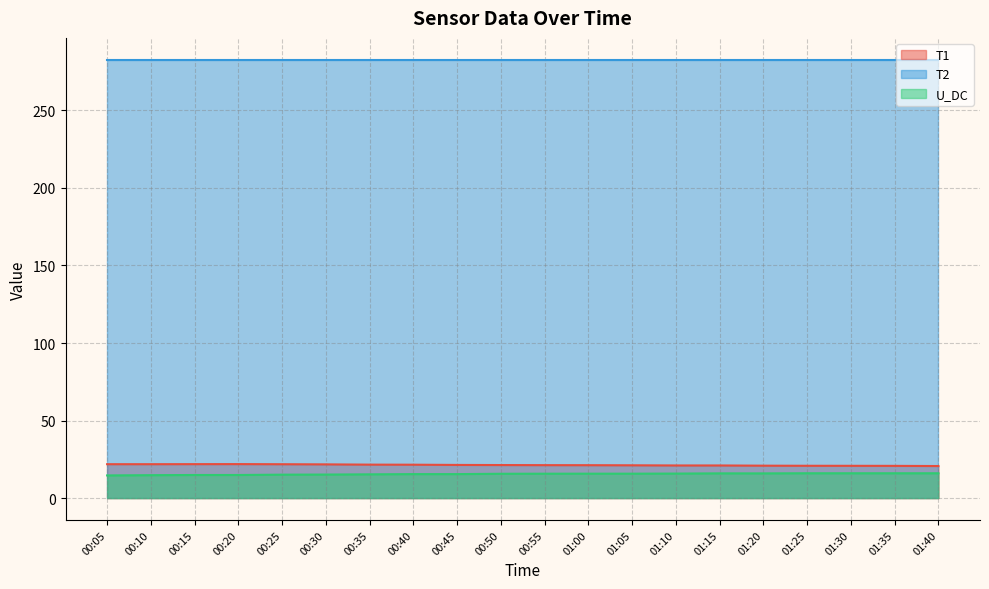

Which category has the lowest value in the U_DC series?

00:05